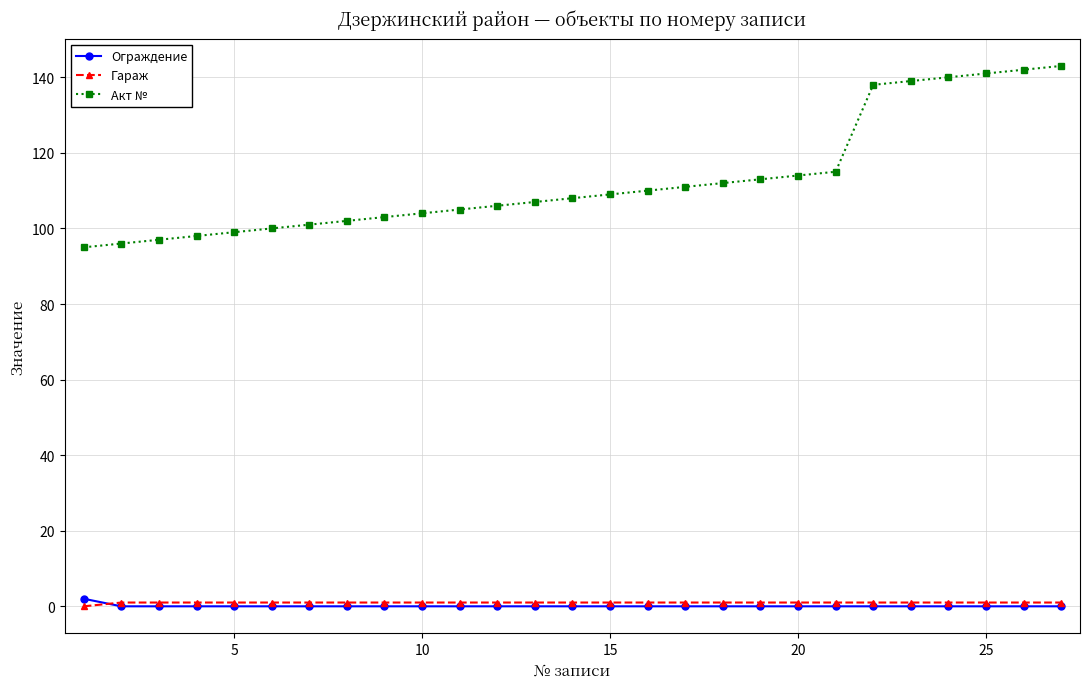

Does the chart have visible grid lines?

Yes